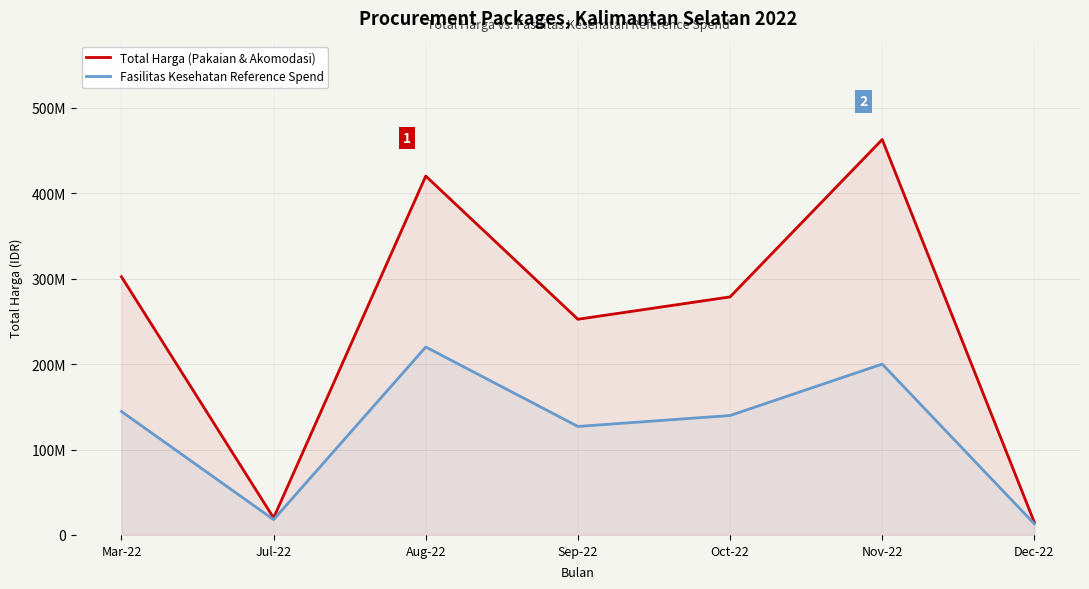

How many categories are shown in the chart?

7